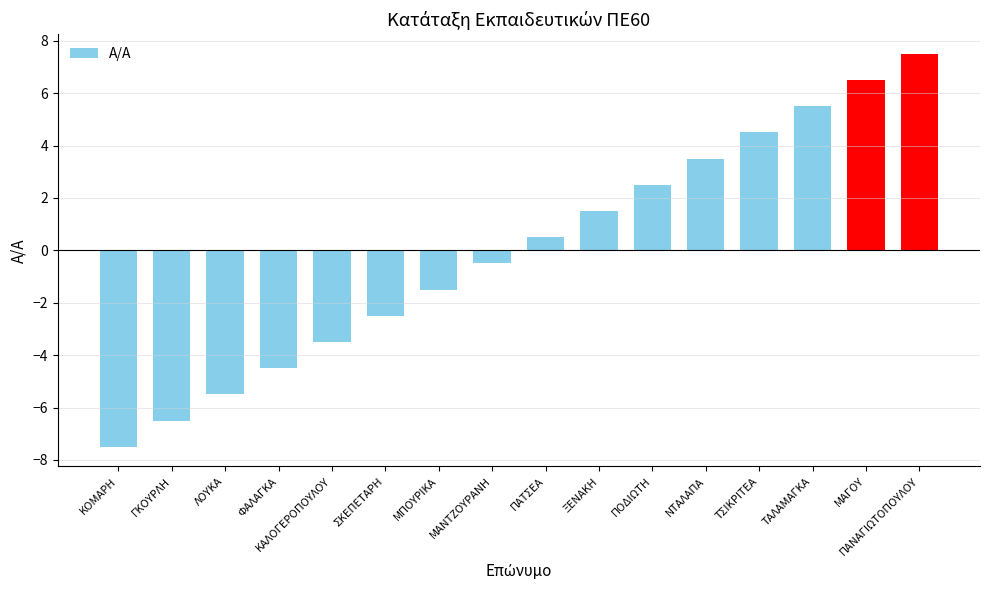

Does the chart contain any negative values?

Yes